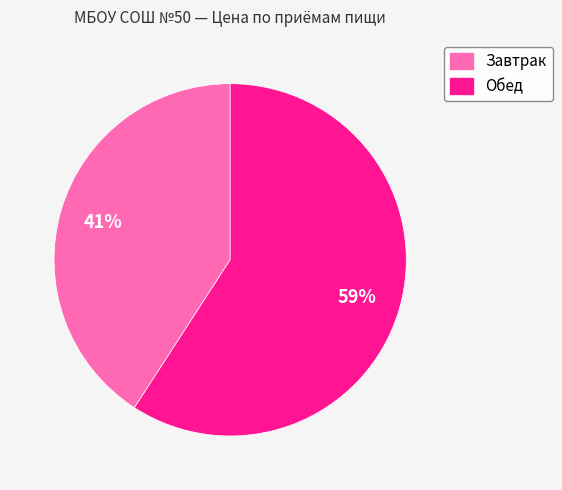

Which has a higher value, Обед or Завтрак?

Обед